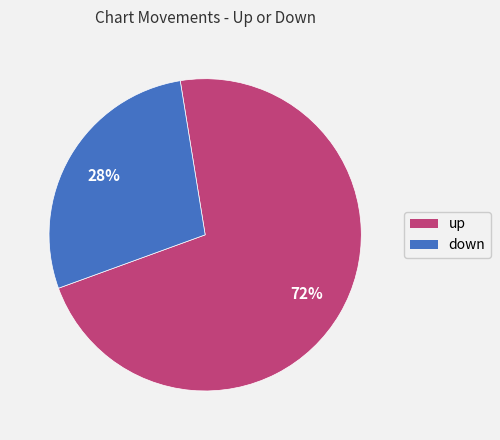

To the nearest percent, what is the average slice percentage?

50%